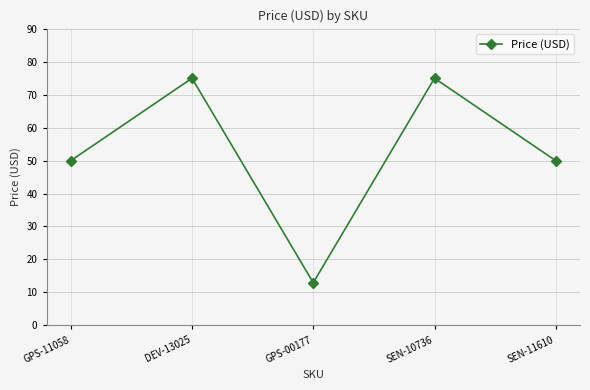

How many series are shown in this chart?

1